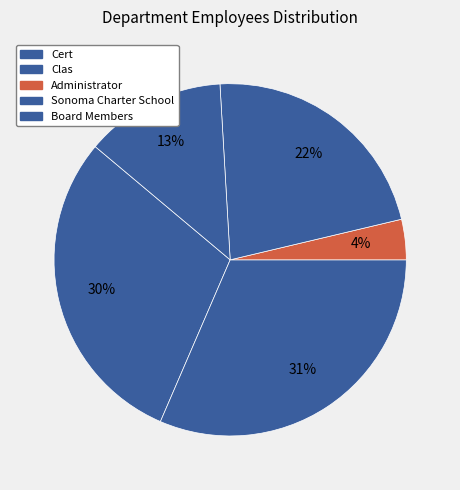

How many slices are in this pie chart?

5